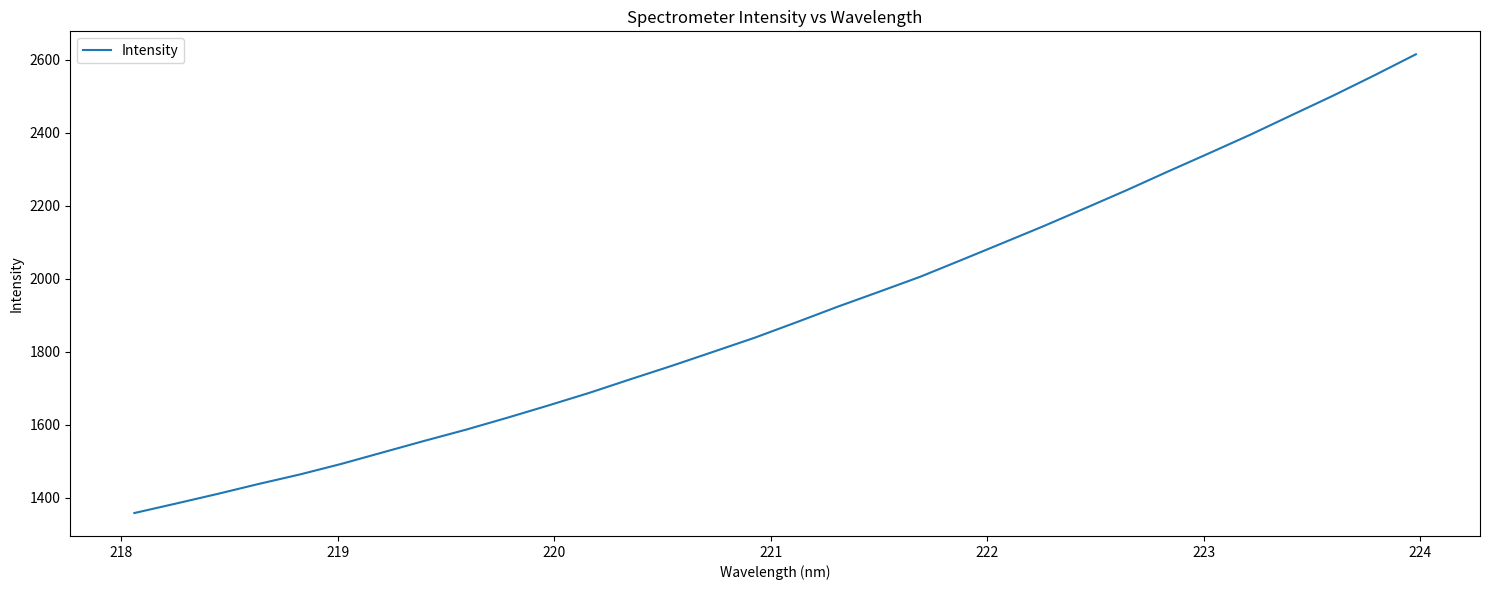

What is the difference between the maximum and second lowest values?

1230.6